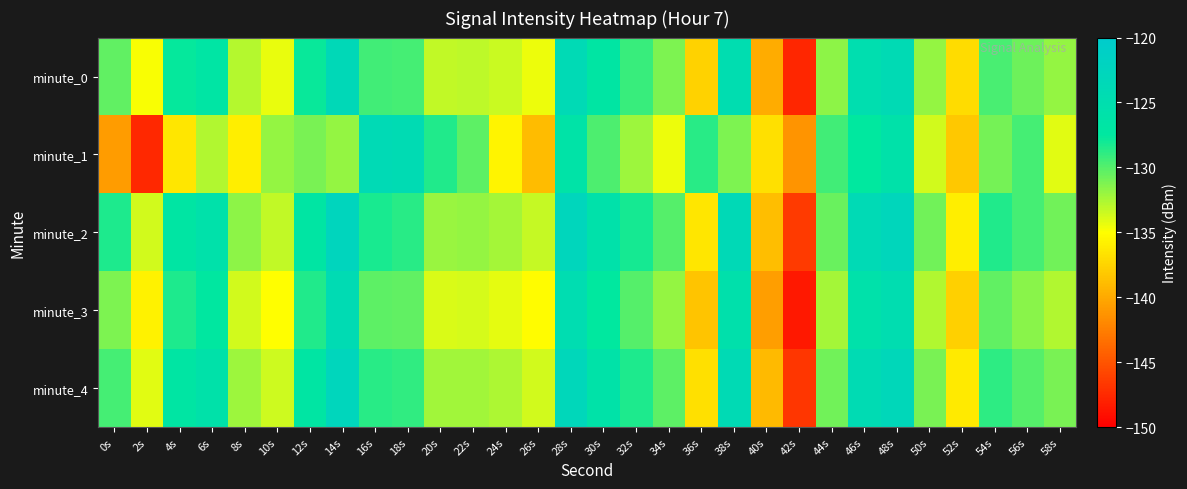

What is the greatest value displayed?

-122.5